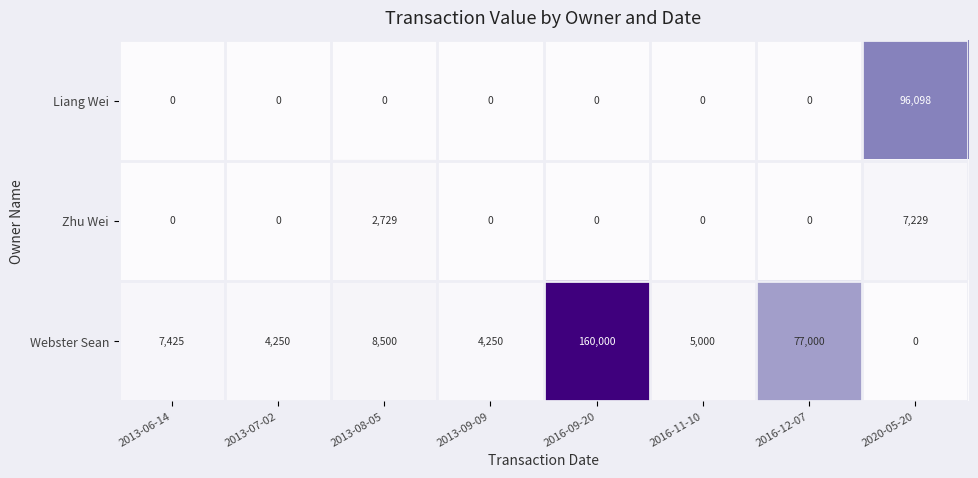

What is the maximum value for Liang Wei?

96098